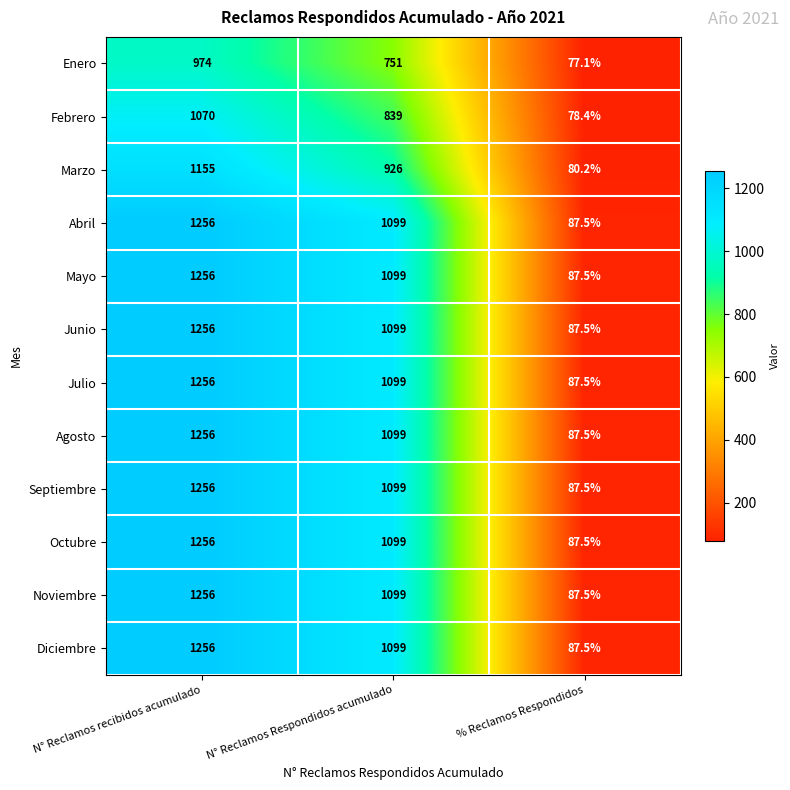

At which category is the sum across all series the highest?

N° Reclamos recibidos acumulado